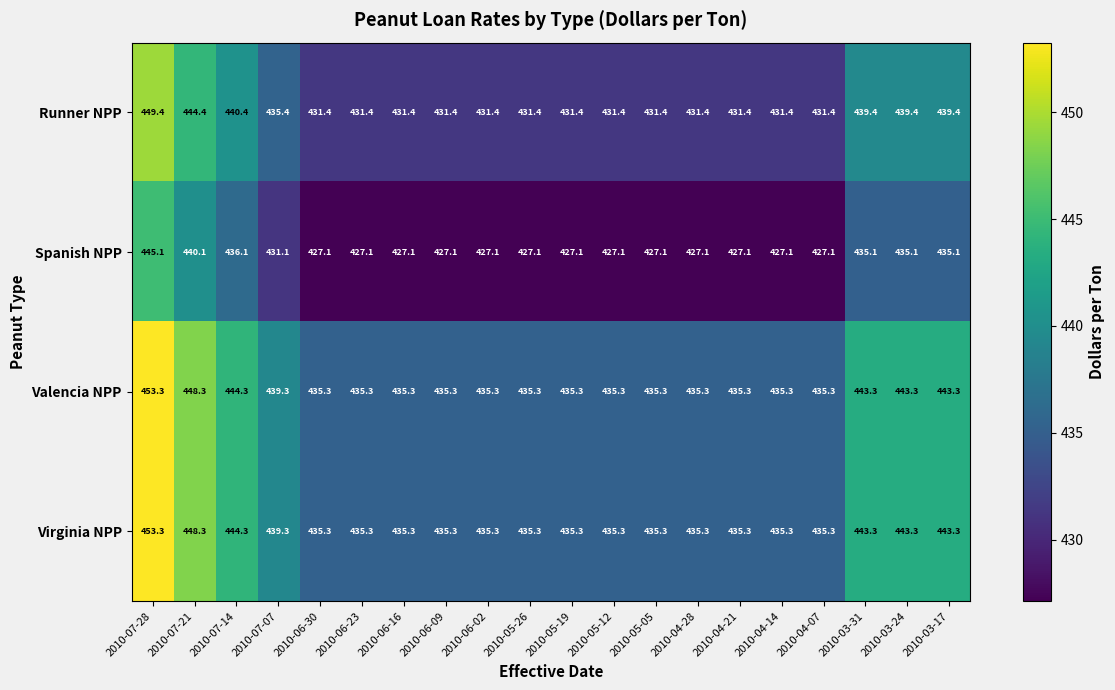

What is the difference between the highest and lowest values at 2010-05-12?

8.2